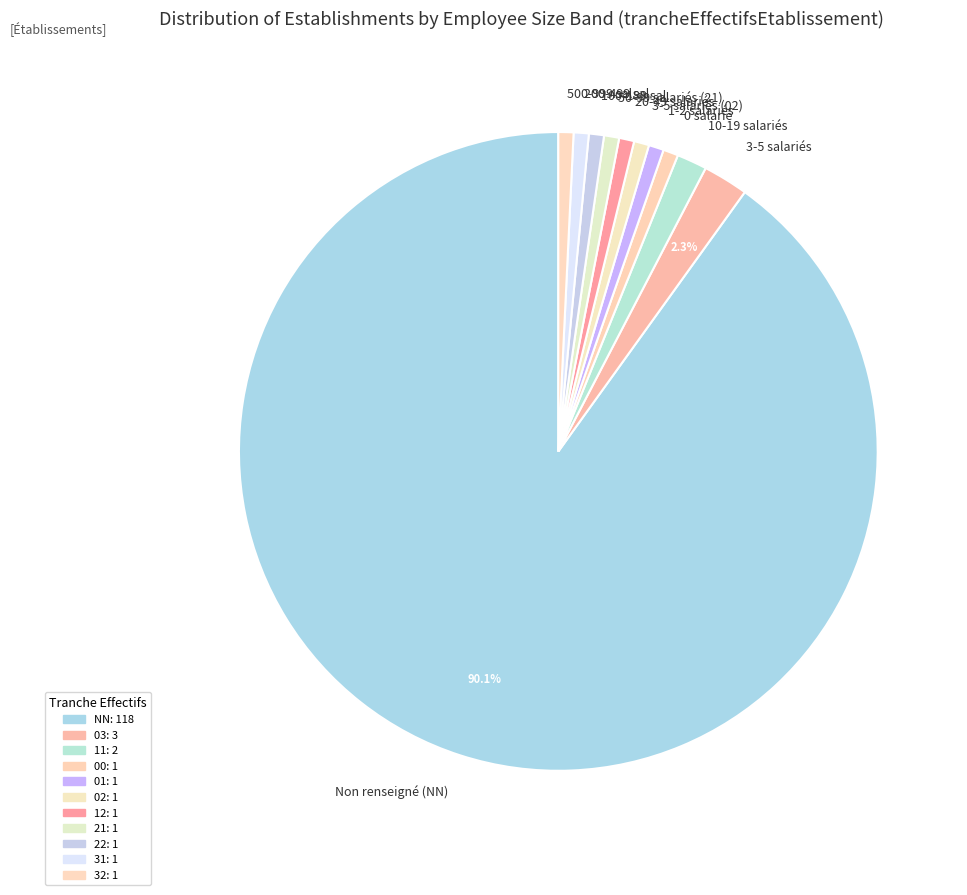

Do 10-19 salariés and 20-49 salariés together represent more than half of the pie?

No